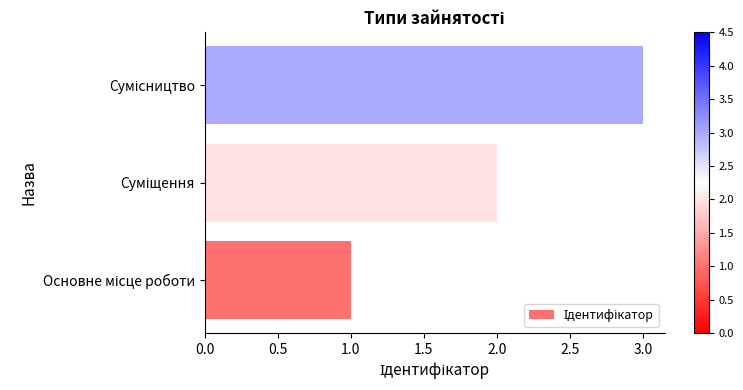

What is the sum of all values?

6